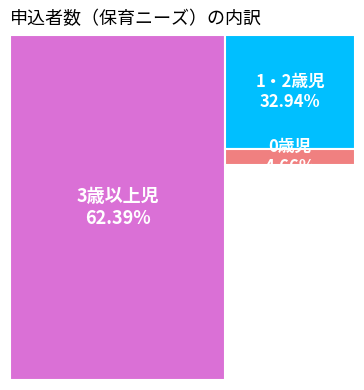

Approximately how many times larger is the value at 1・2歳児 compared to 0歳児?

7.1